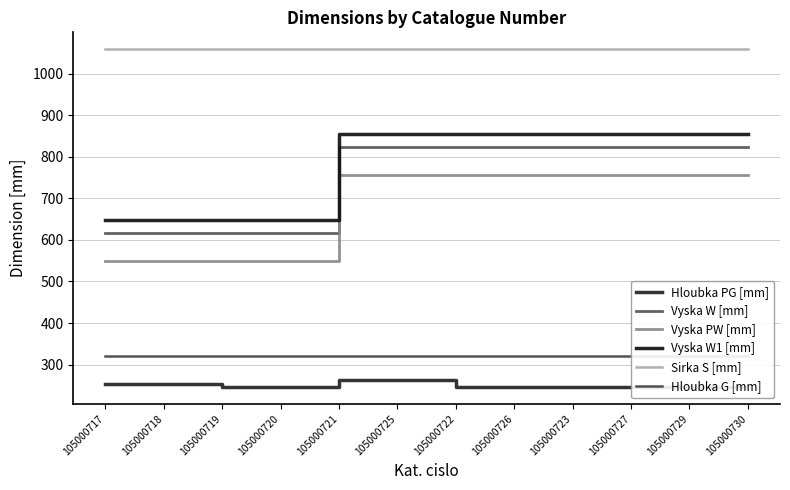

List the labels in order of Sirka S [mm] value, smallest first.

105000717, 105000718, 105000719, 105000720, 105000721, 105000725, 105000722, 105000726, 105000723, 105000727, 105000729, 105000730